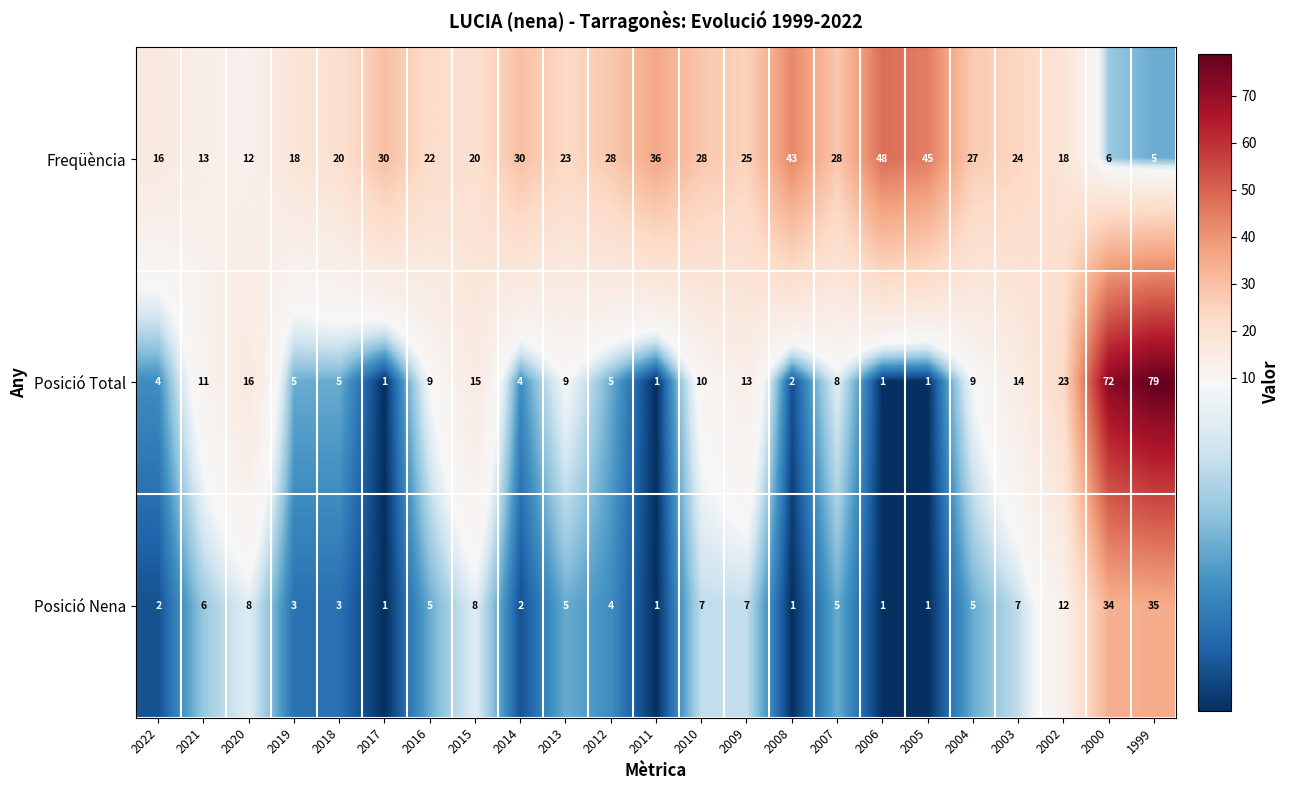

What is the difference between the maximum and minimum values in the Freqüència series?

43